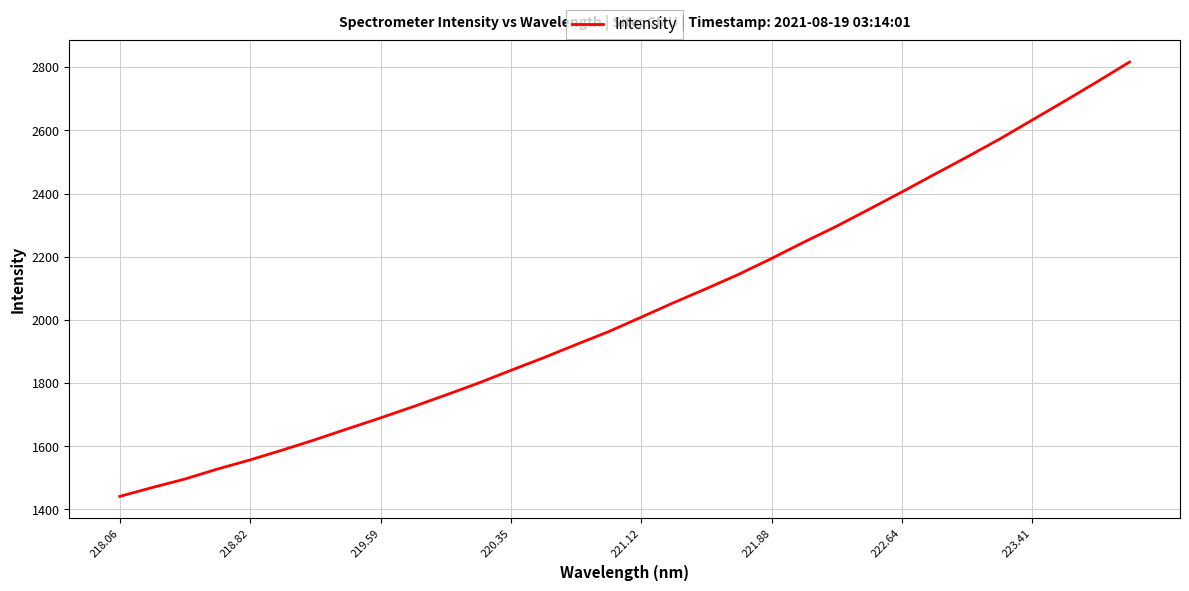

What is the difference between the maximum and minimum values?

1374.9